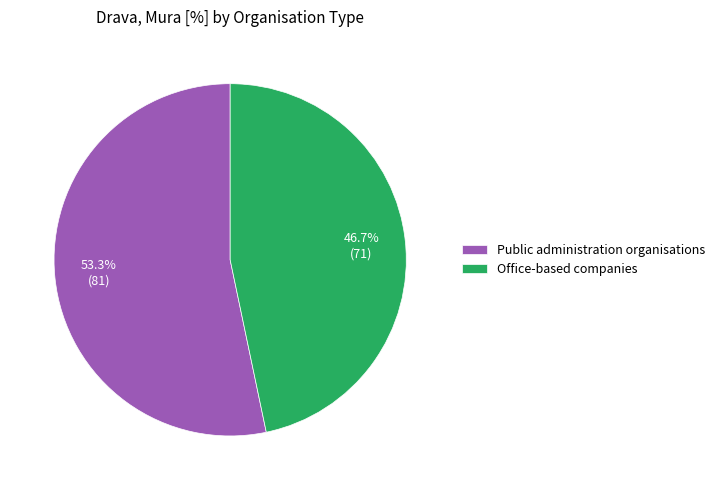

True or false: Office-based companies accounts for 59% of the total.

False